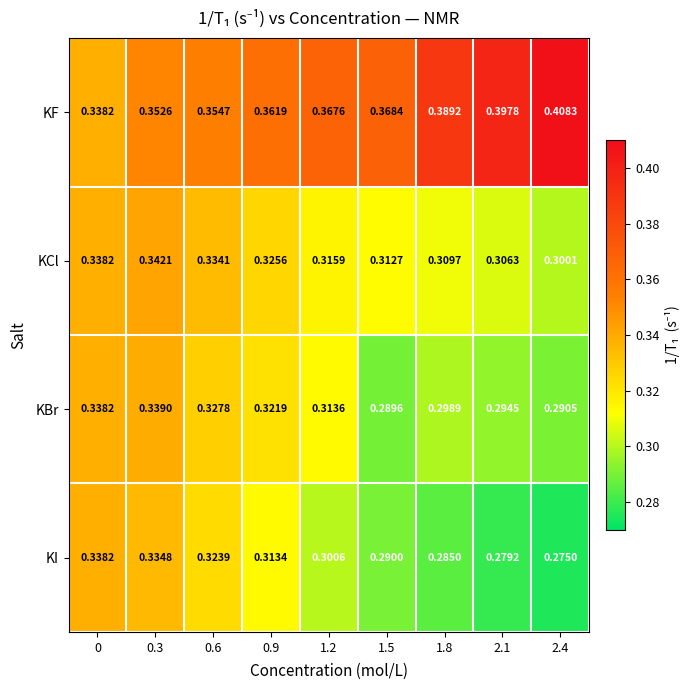

Between 0 and 0.9, which series saw the biggest shift?

KI